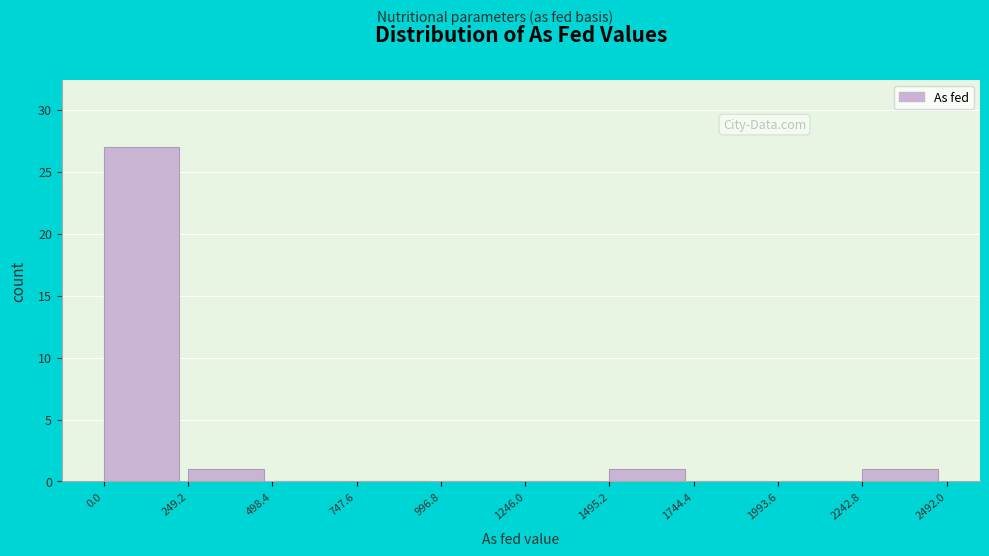

How tall is the bar that spans 0.0 to 249.2 on the x-axis? The values are not printed on the chart, so give them approximately, as read against the axis.

27